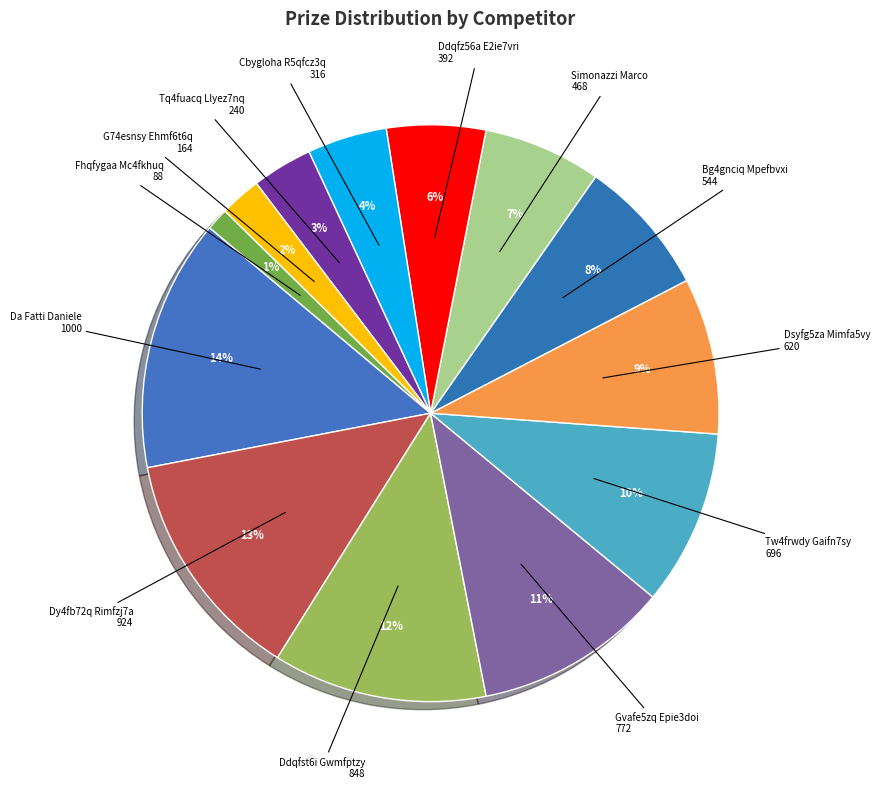

Does Tq4fuacq Llyez7nq account for over 50% of the chart?

No